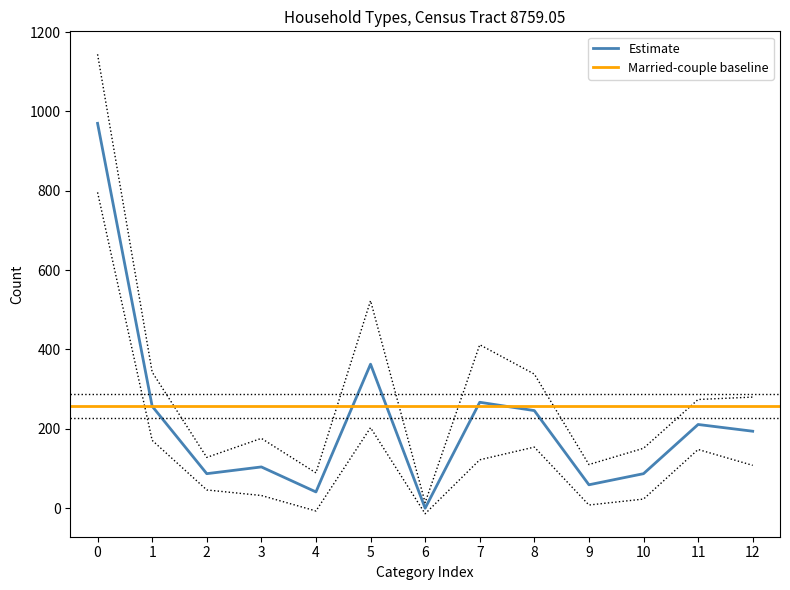

What is the highest value of the Estimate series?

970